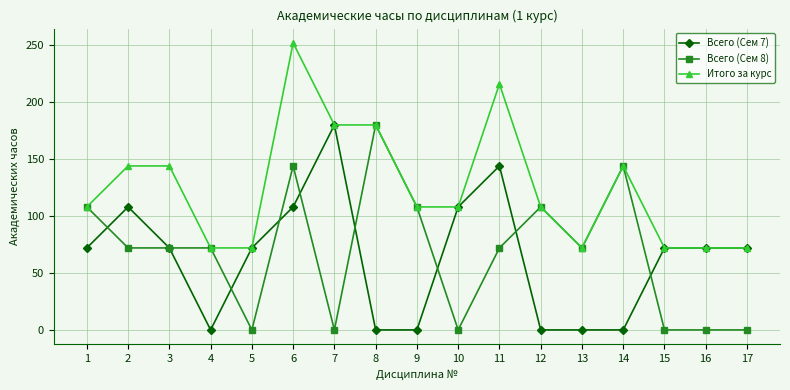

Is it true that Итого за курс equals 121 at 17?

False